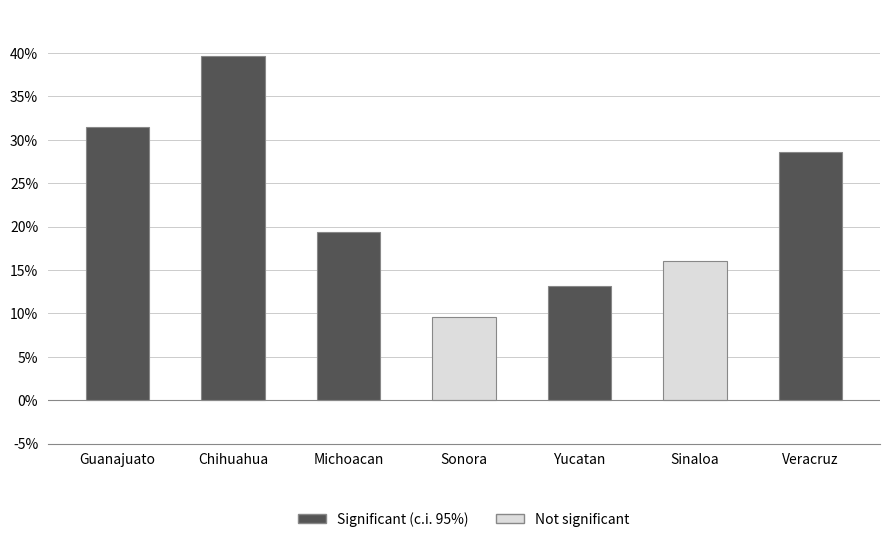

List the labels in order of value, smallest first.

Sonora, Yucatan, Sinaloa, Michoacan, Veracruz, Guanajuato, Chihuahua